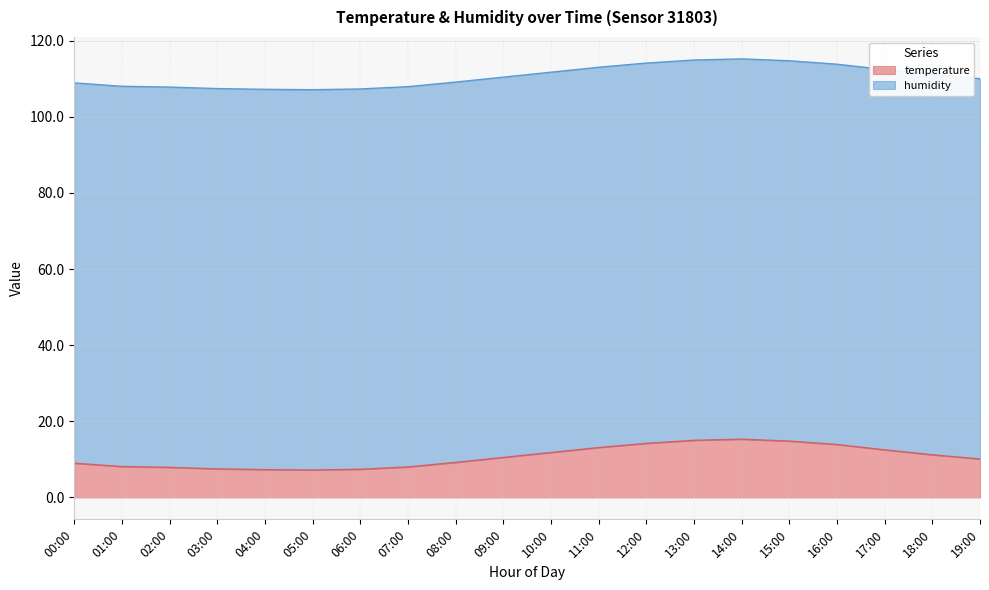

Reading left to right, what are all the values shown in this chart?

9.0	8.1	7.9	7.5	7.3	7.2	7.4	8.0	9.2	10.5	11.8	13.1	14.2	15.0	15.3	14.8	13.9	12.5	11.2	10.1